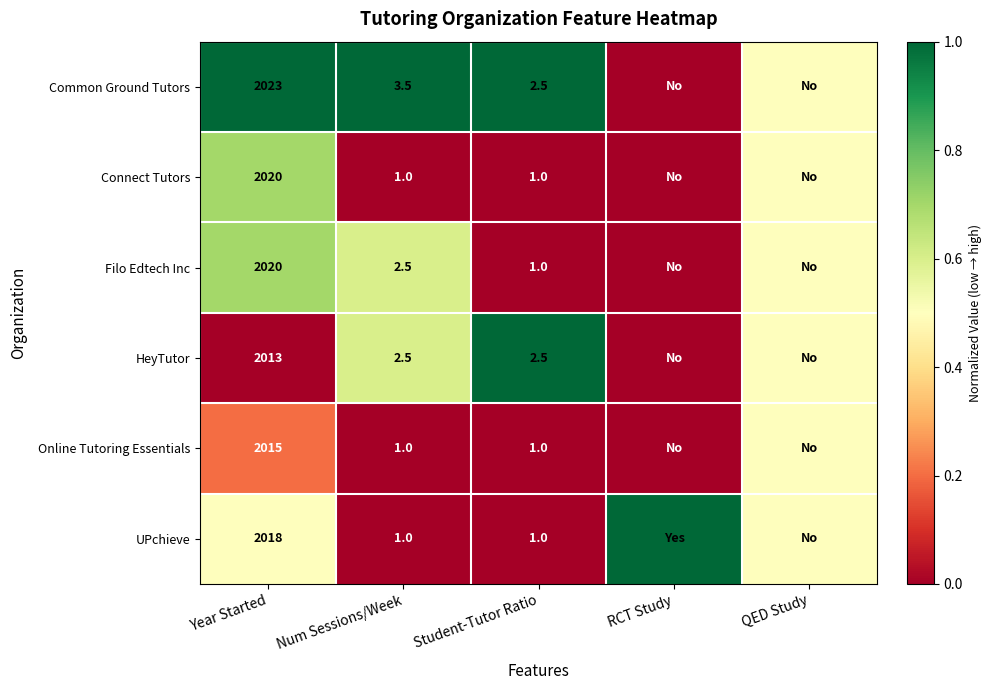

The Online Tutoring Essentials series shows 0.2 at Student-Tutor Ratio. True or false?

False